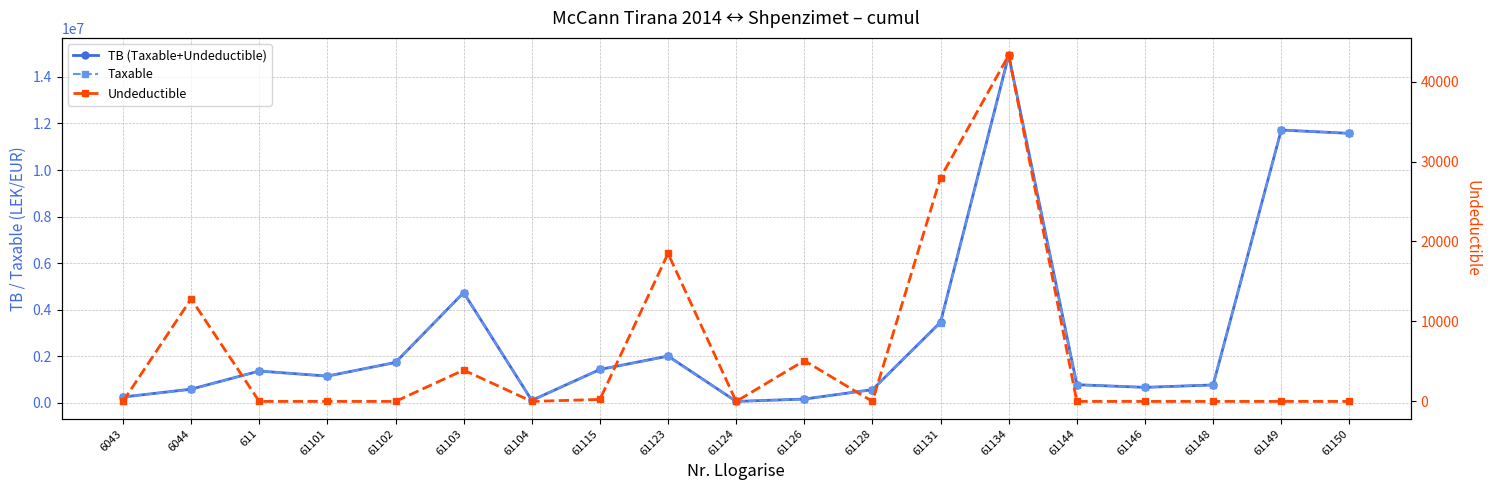

What is the average value of the Taxable series?

3050467.3